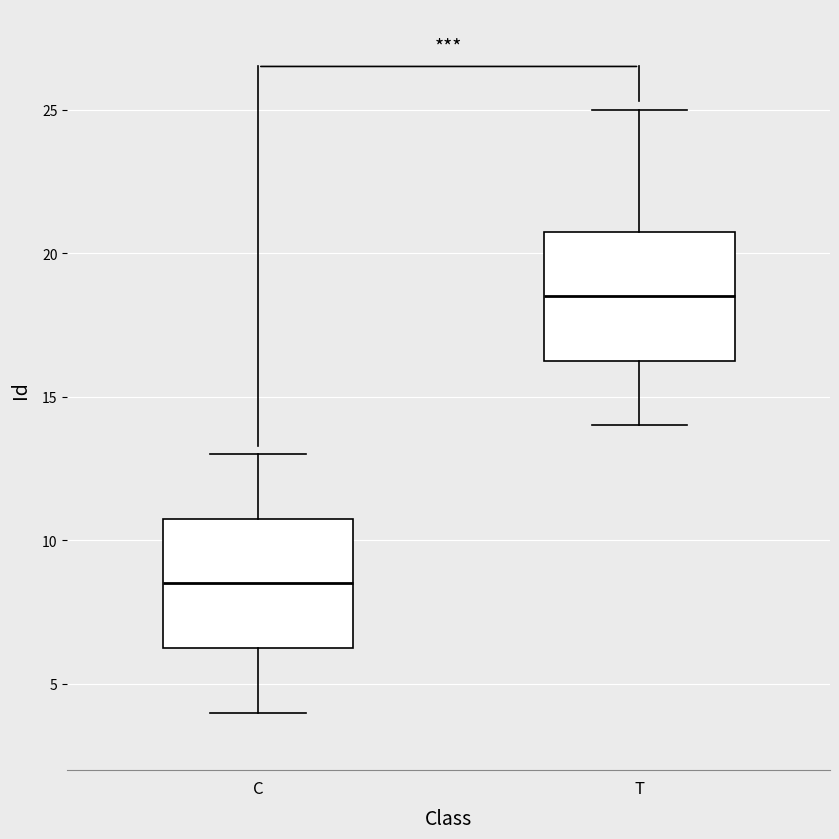

Where does the upper whisker of the box for T end on the y-axis? The values are not printed on the chart, so give them approximately, as read against the axis.

25.0